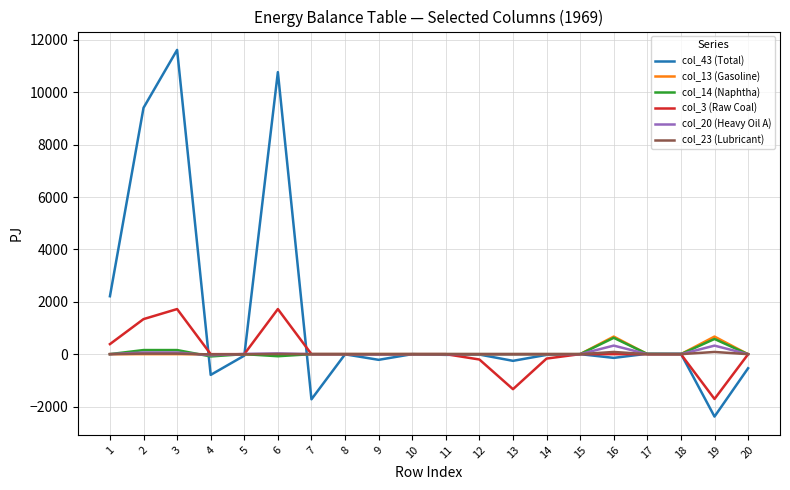

What are all the series names shown in the legend?

col_43 (Total), col_13 (Gasoline), col_14 (Naphtha), col_3 (Raw Coal), col_20 (Heavy Oil A), col_23 (Lubricant)